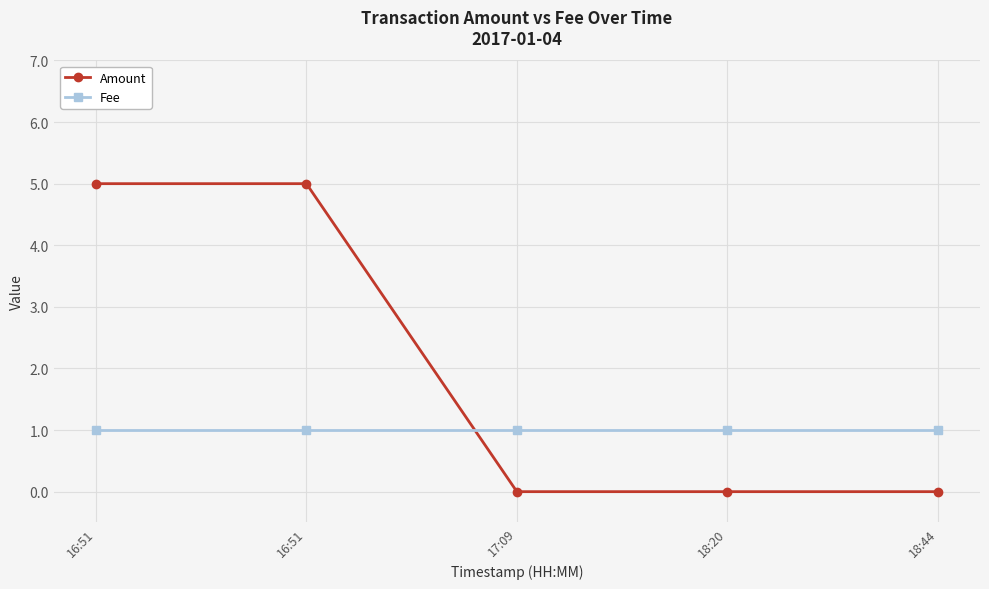

Where do Fee and Amount first cross each other?

16:51 and 17:09